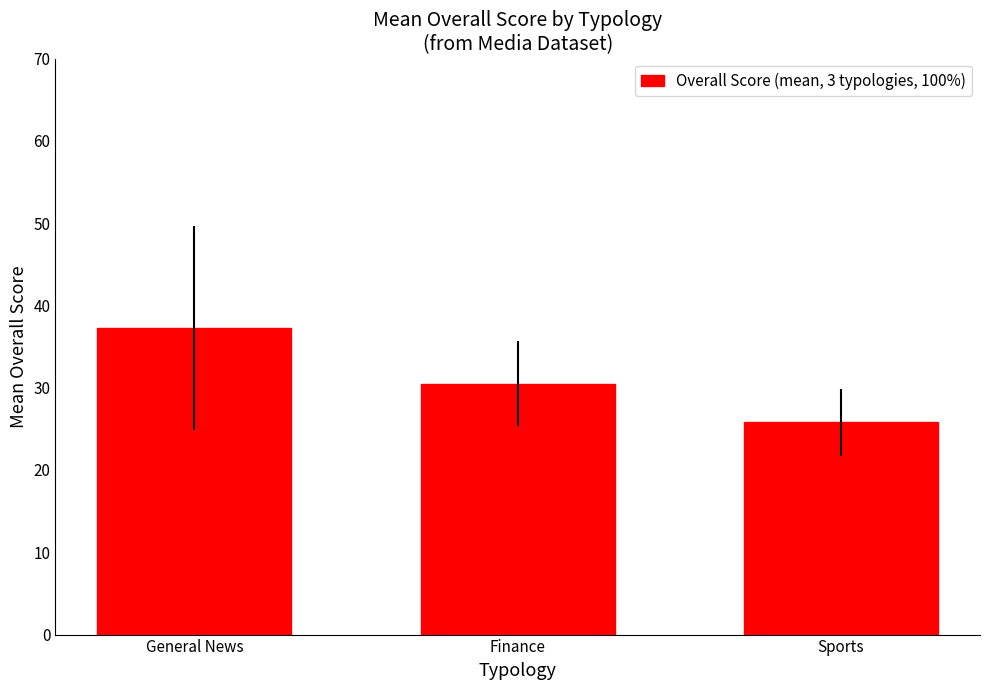

Is it true that the value at Sports is 39.7?

False